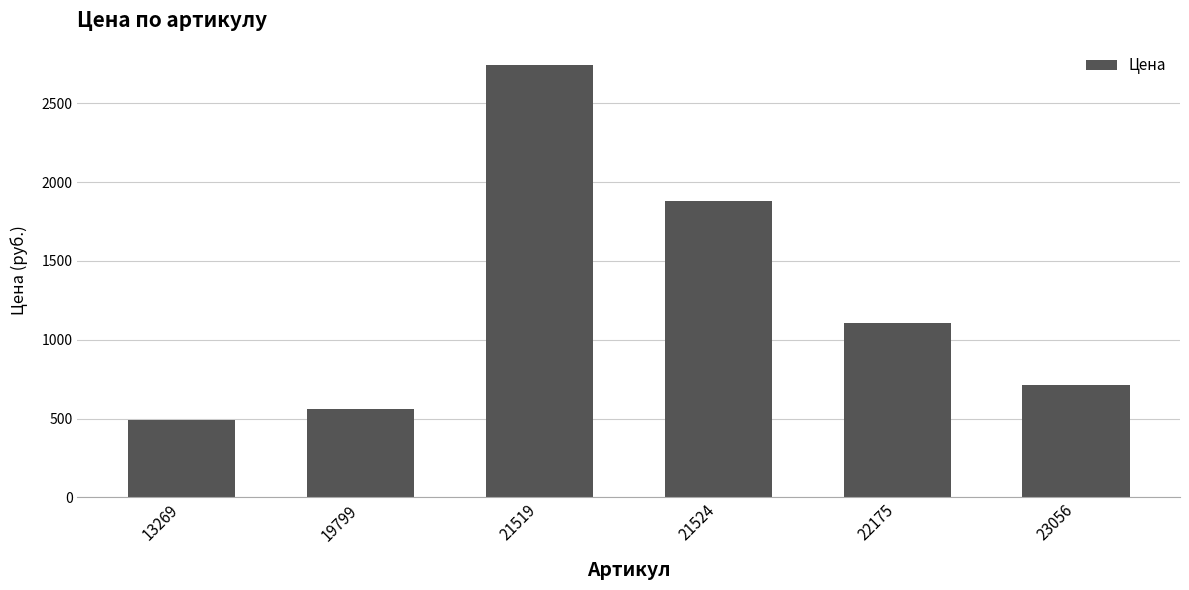

What is the difference between the values at 23056 and 13269?

219